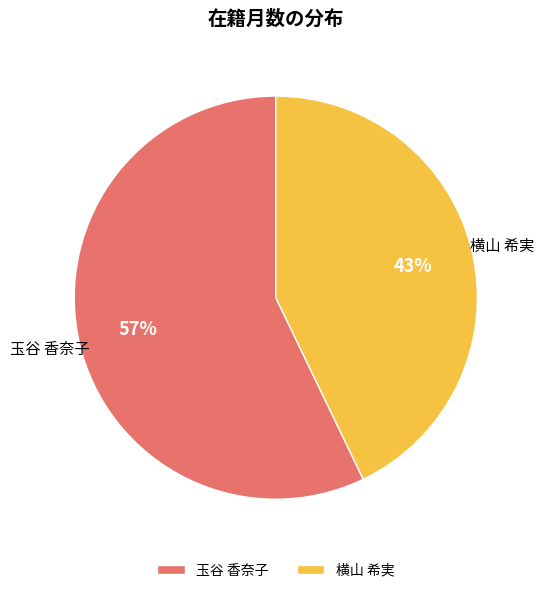

To the nearest percent, what is the average slice percentage?

50%